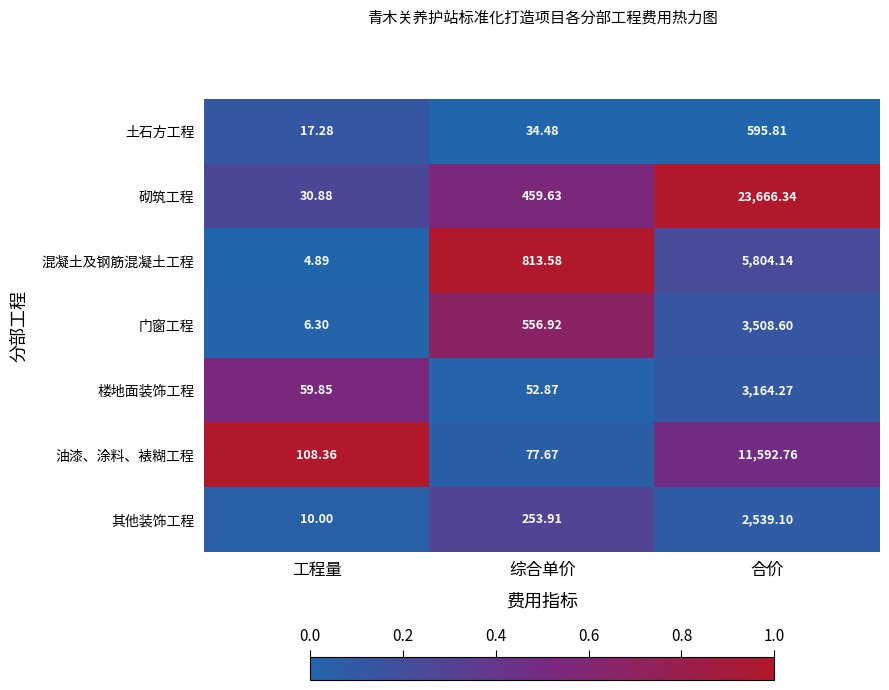

Which series changed the most between 工程量 and 综合单价?

混凝土及钢筋混凝土工程